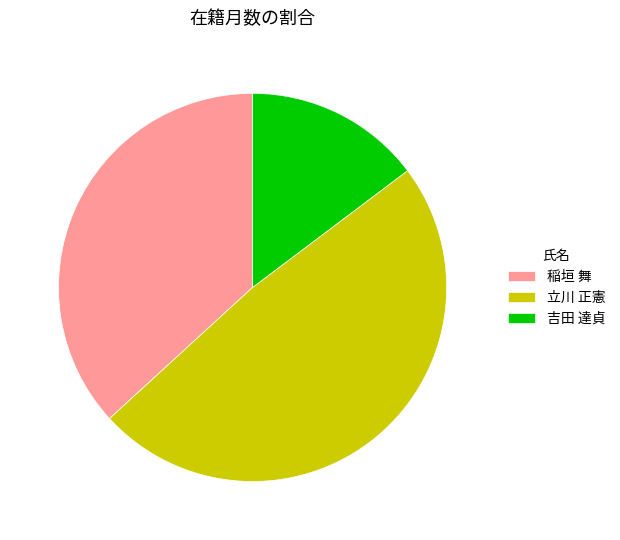

Is there a majority slice in this chart?

No